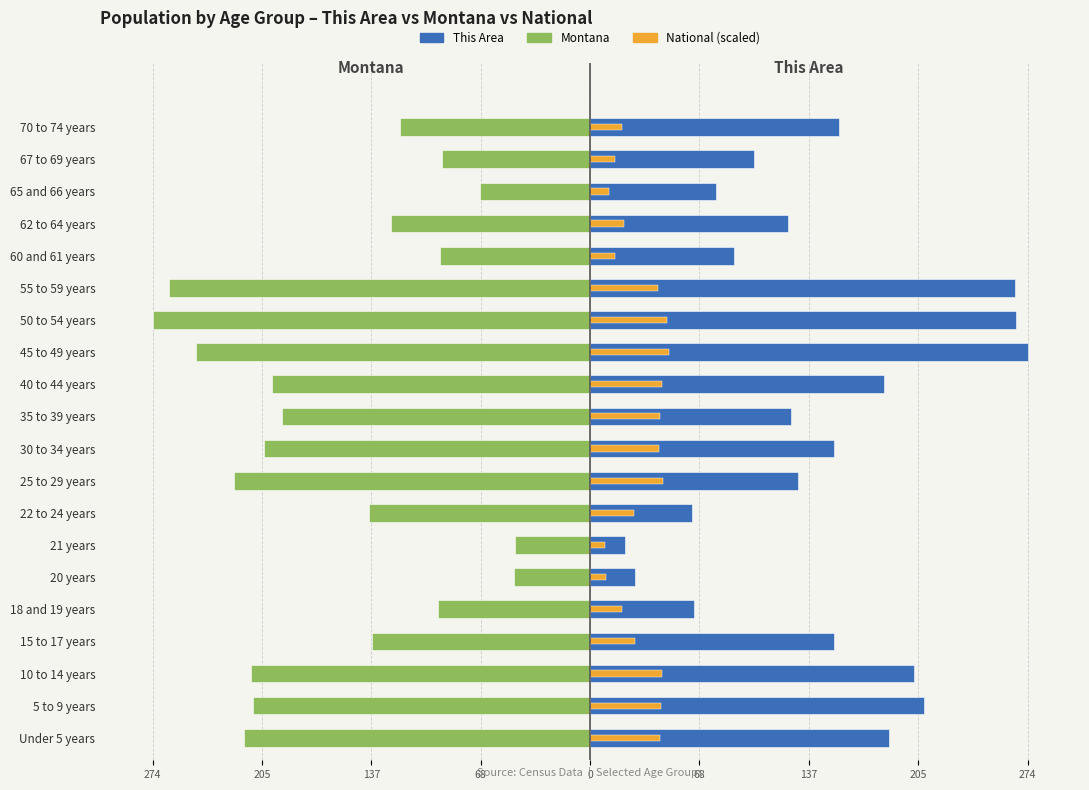

Which series changed the most between 40 to 44 years and 67 to 69 years?

Montana